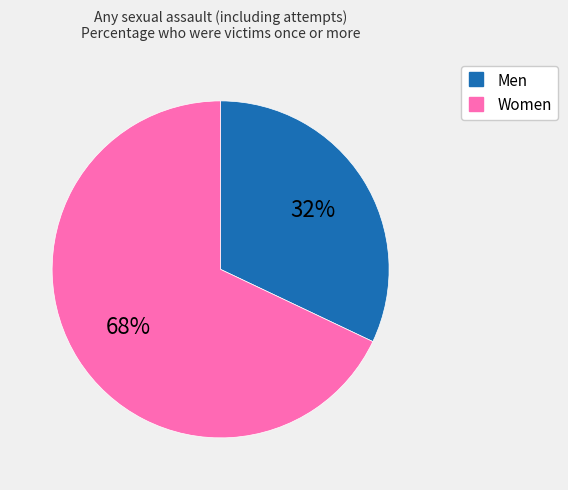

Rank the categories by value from lowest to highest.

Men, Women